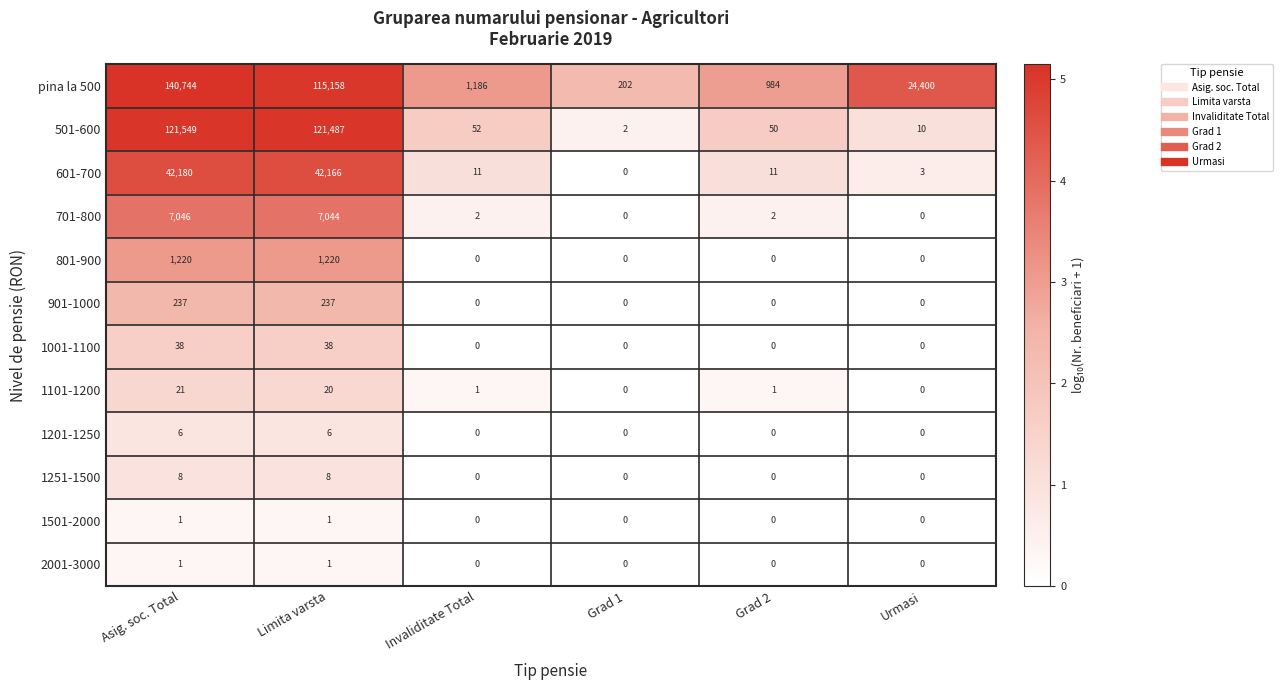

What is the difference between the highest and lowest values at Invaliditate Total?

1186